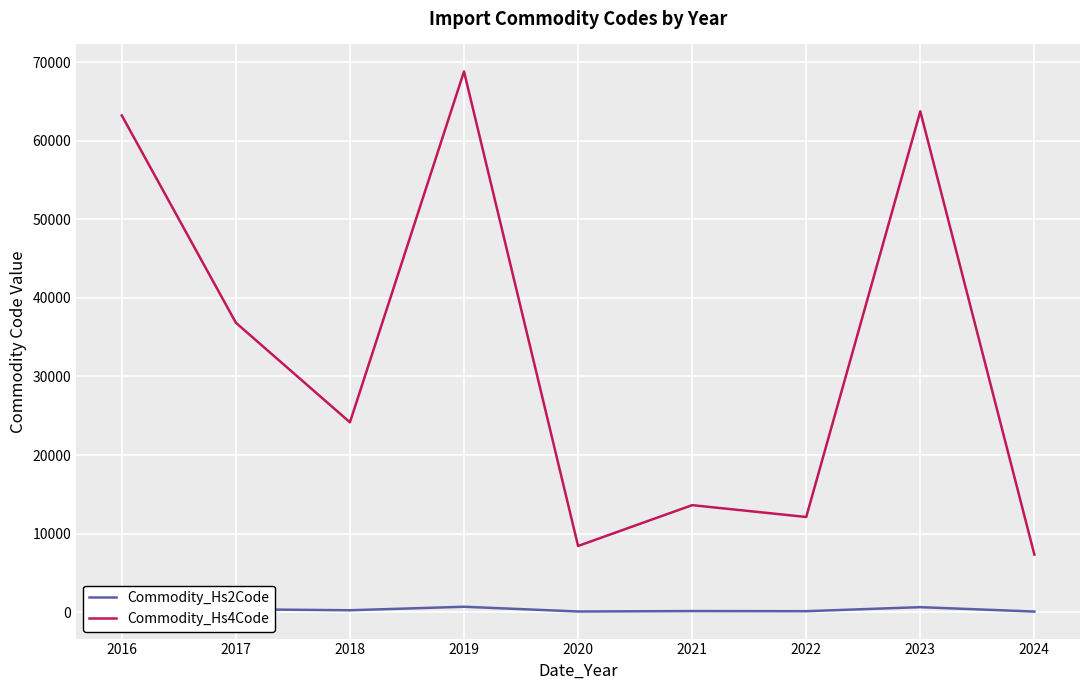

How many values in the Commodity_Hs2Code series are below 241?

4